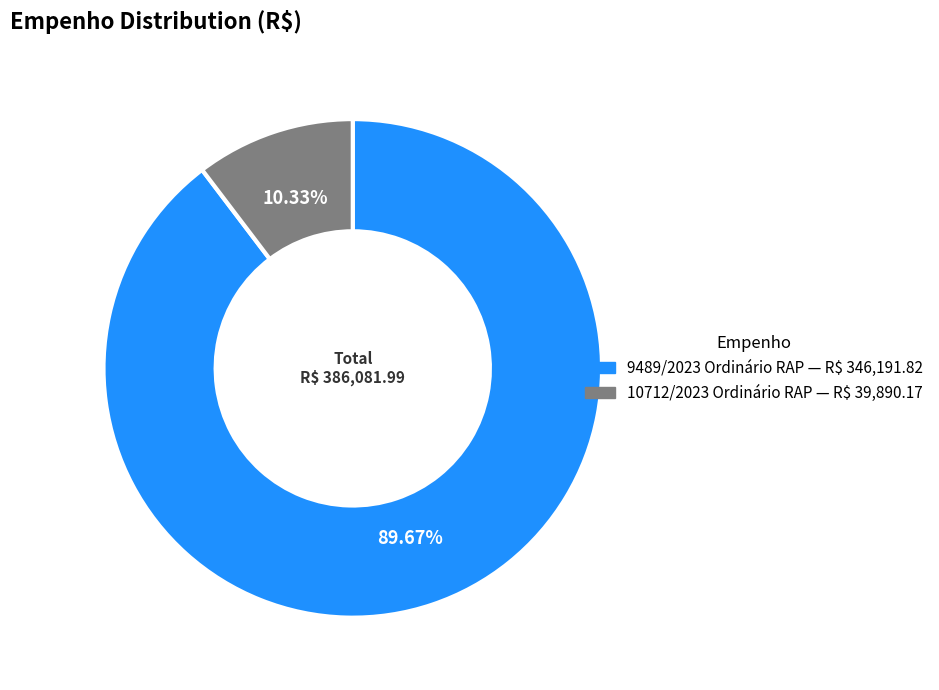

Which slice is the smallest?

10712/2023 Ordinário RAP